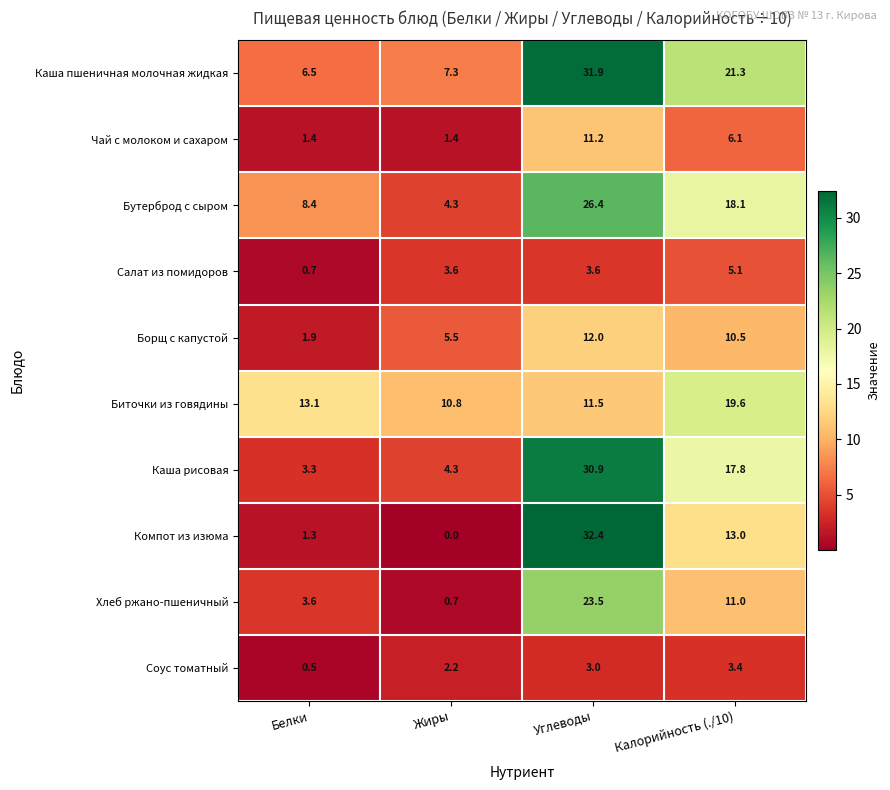

Where does the Биточки из говядины series first go above 13?

Белки